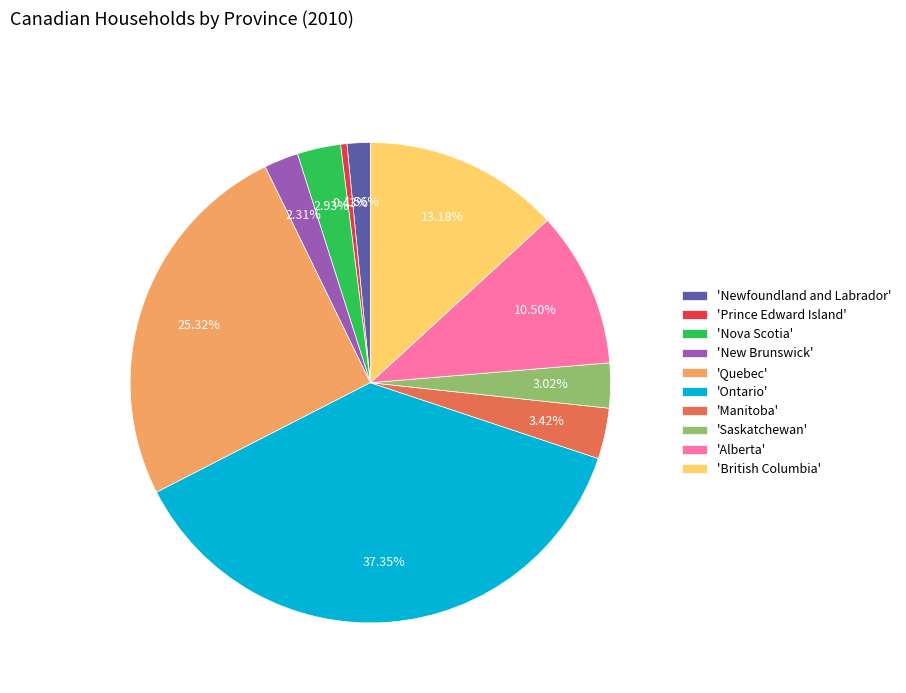

Count the number of slices in the pie.

10